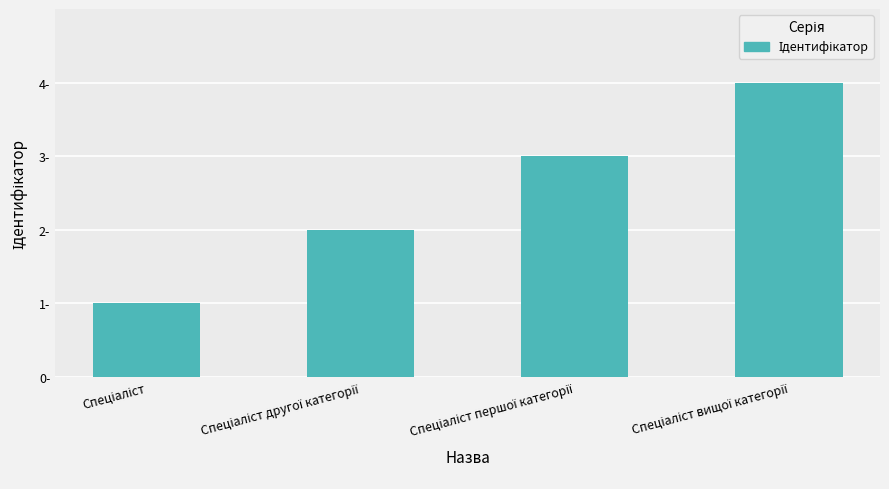

Are the bars horizontal?

No